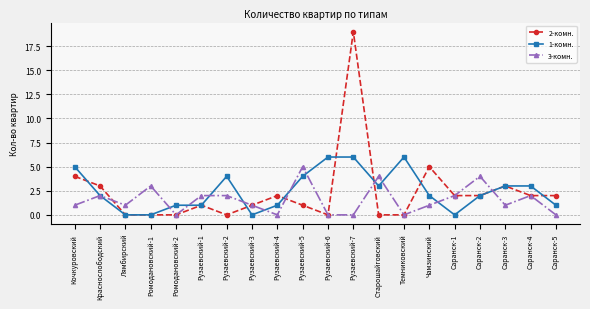

At how many categories does at least one series exceed 8?

1